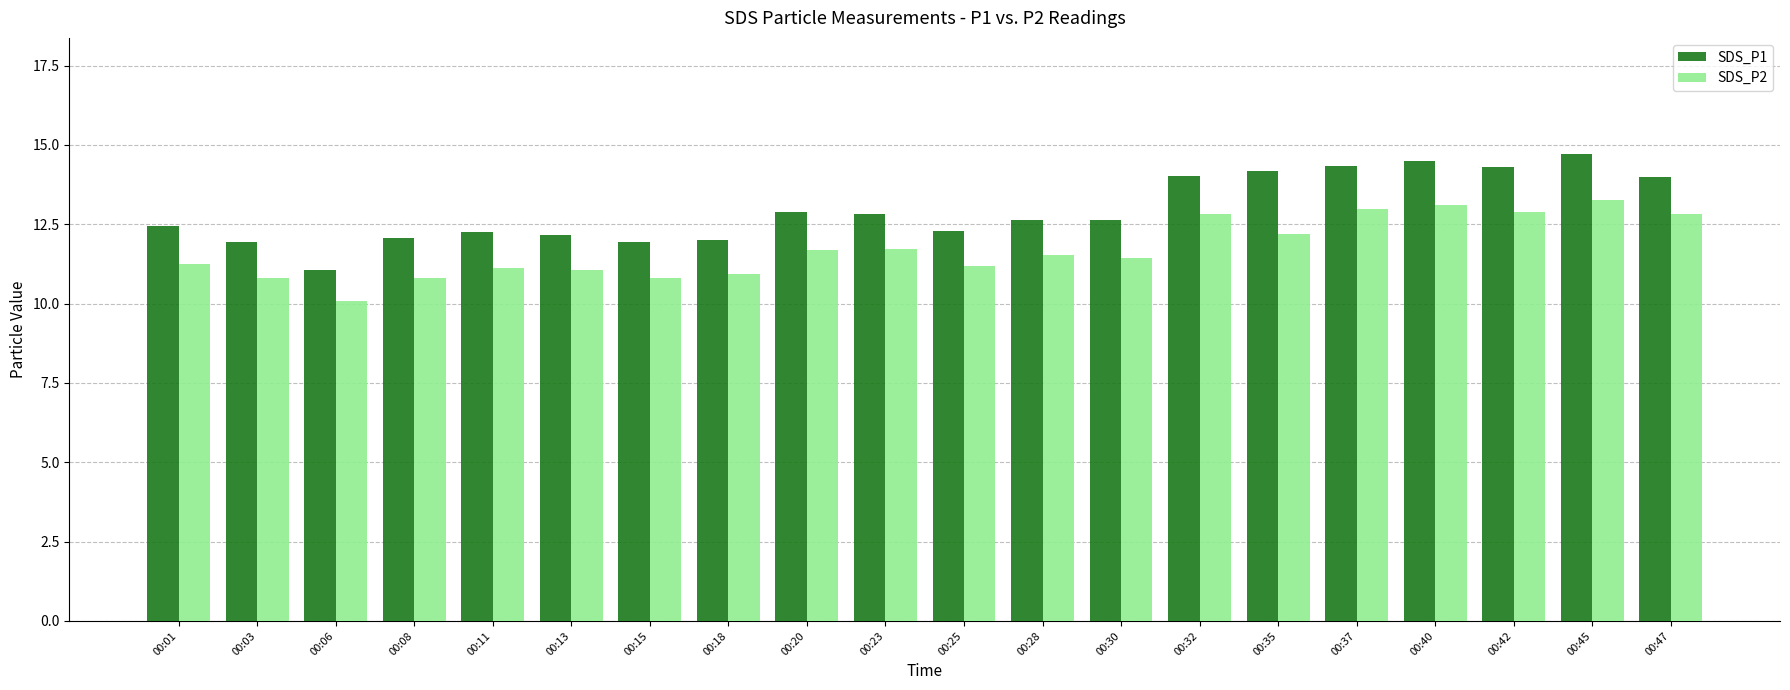

What is the value of the SDS_P1 bar at the 18th from the left?

14.3